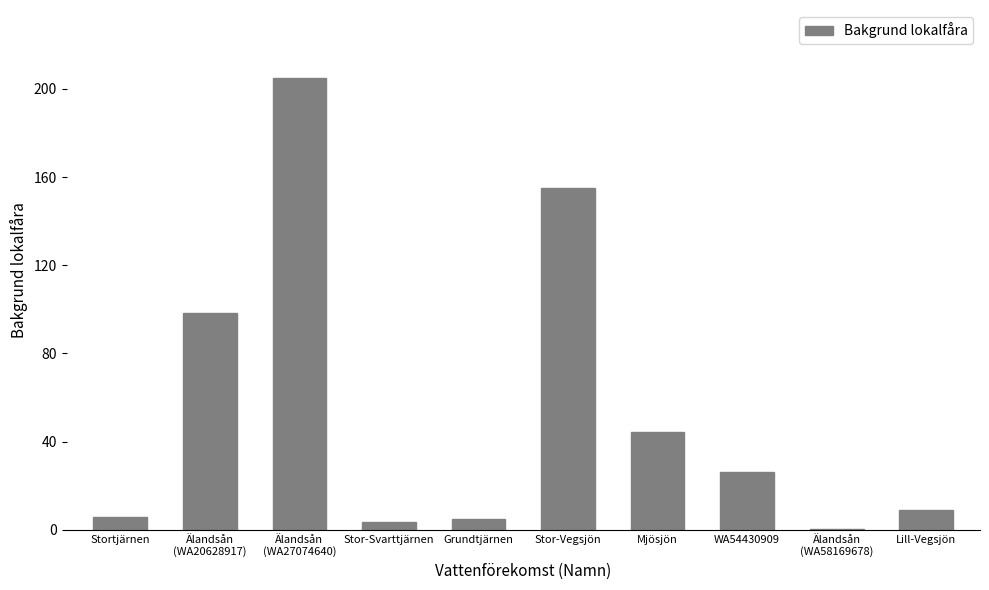

Which label corresponds to the largest value in the chart?

Älandsån
(WA27074640)